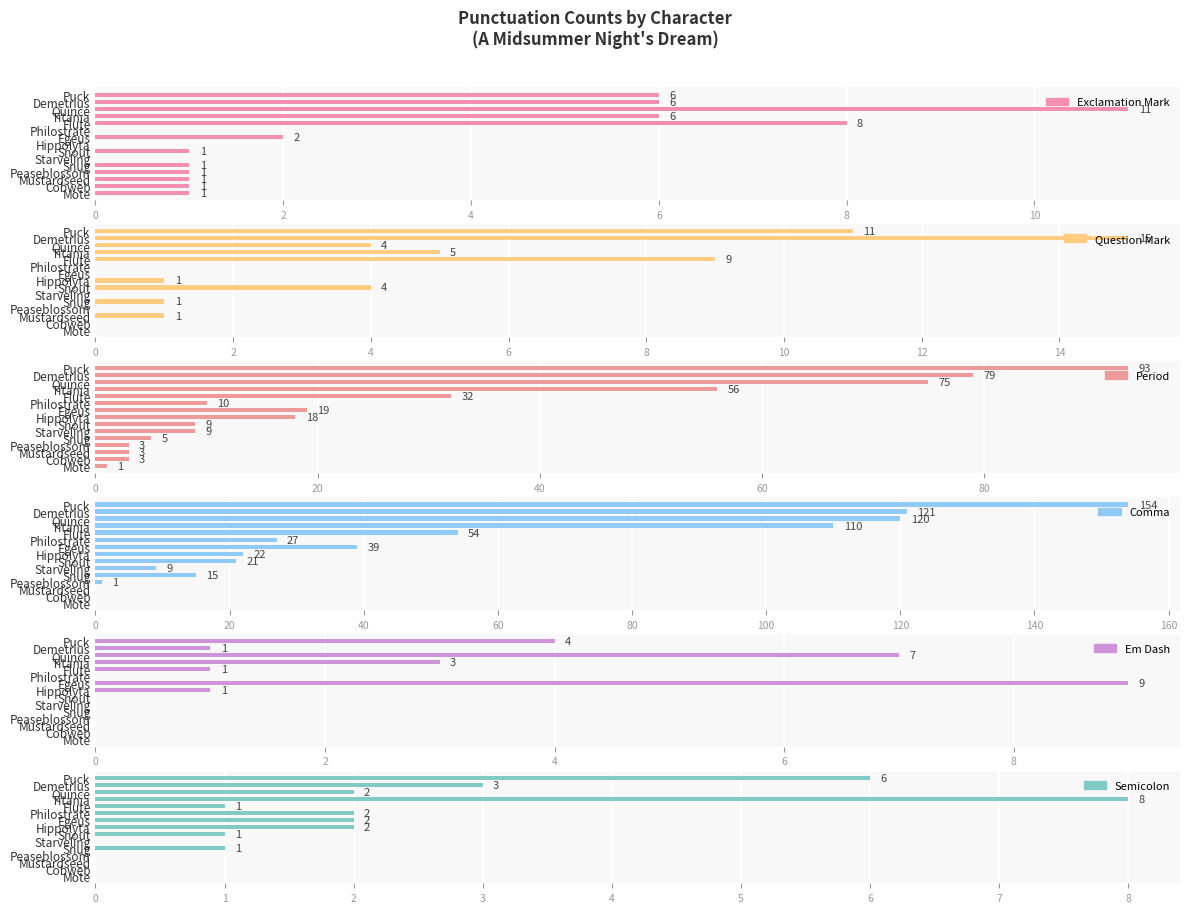

Is it true that Question Mark equals 0 at Philostrate?

True